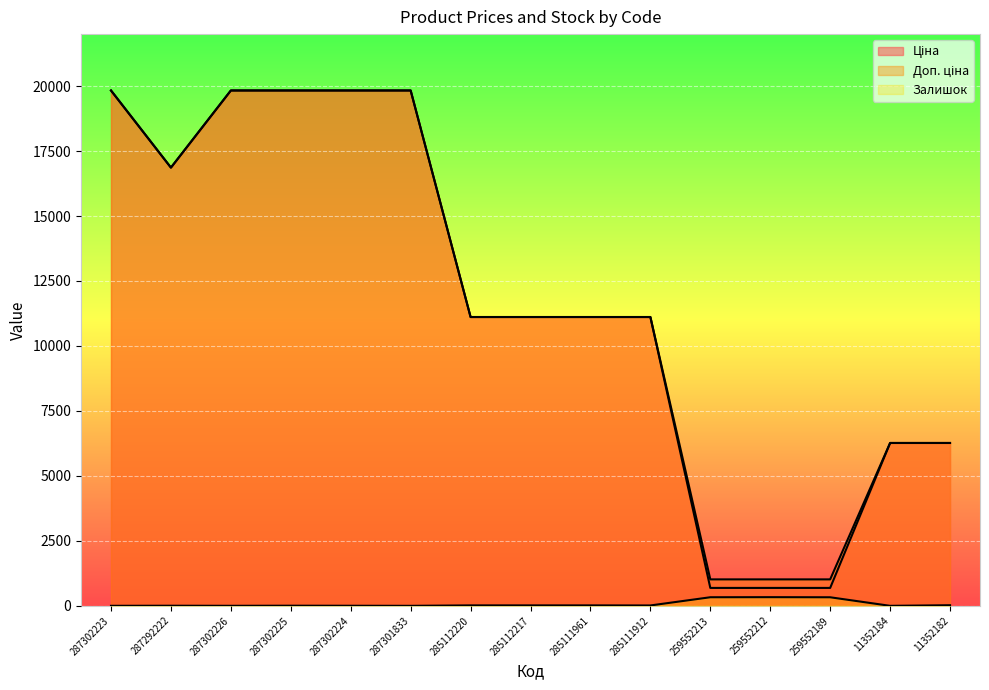

True or false: Ціна and Залишок cross at least once.

False